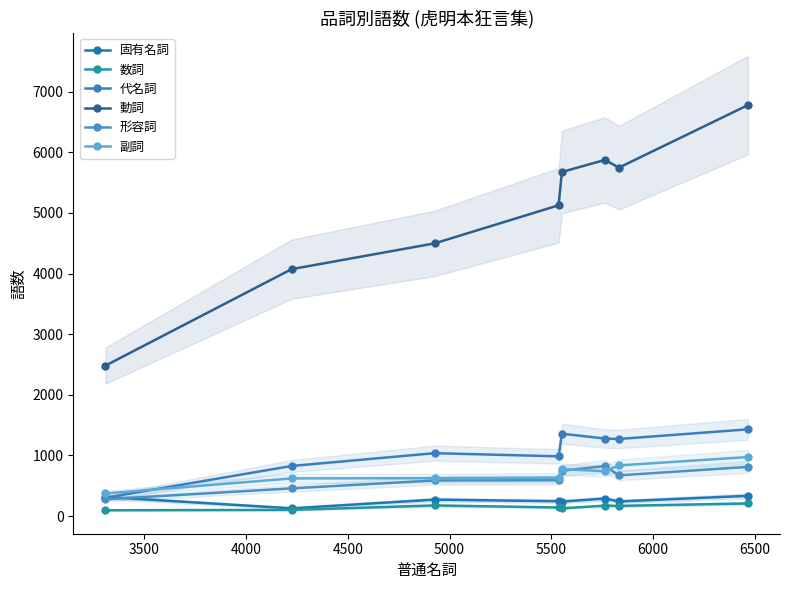

True or false: 代名詞 and 固有名詞 cross at least once.

True